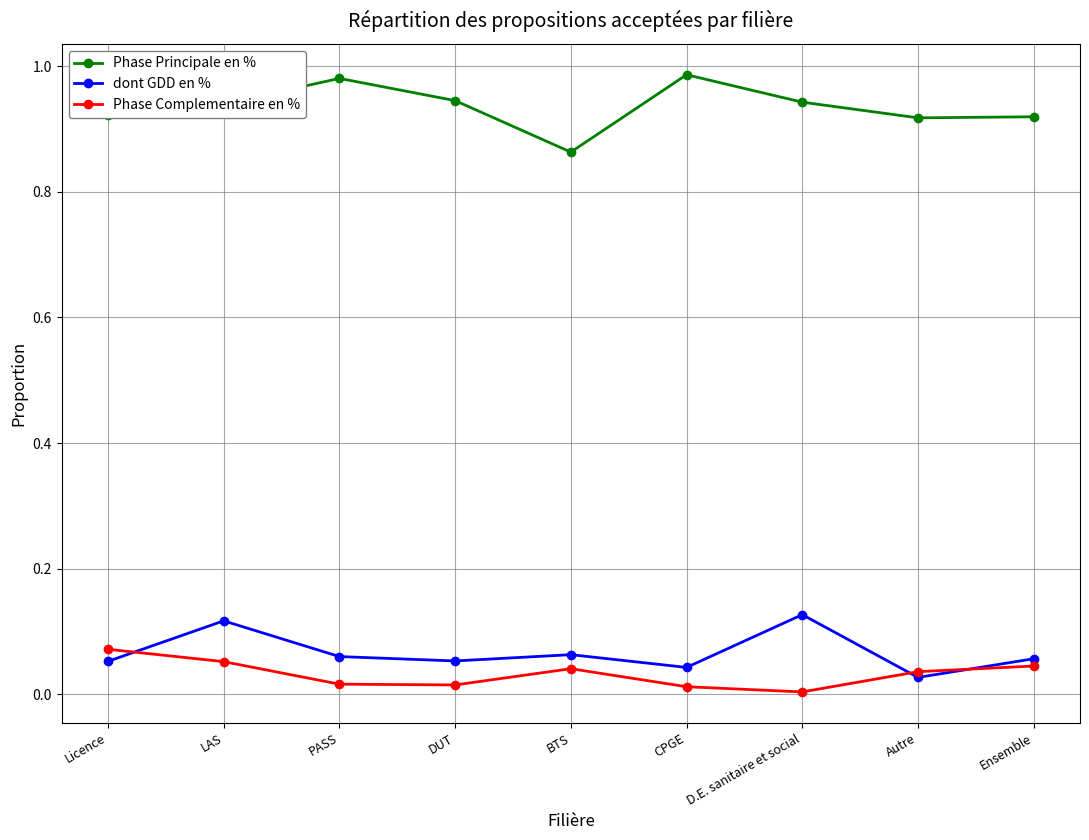

Between LAS and Autre, which series saw the biggest shift?

dont GDD en %